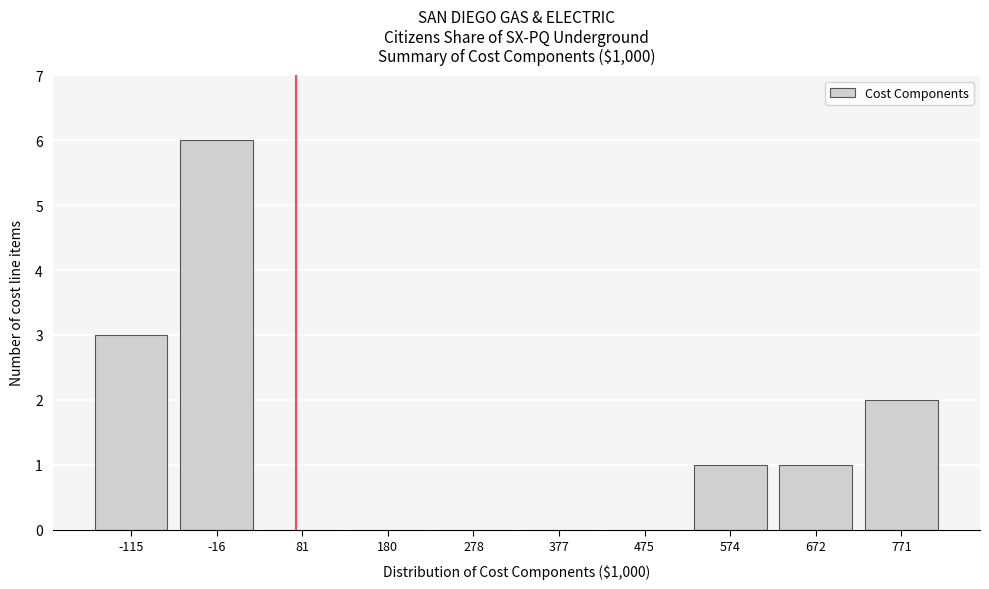

Reading left to right, transcribe all the data shown in this chart.

-115=3	-16=6	81=0	180=0	278=0	377=0	475=0	574=1	672=1	771=2